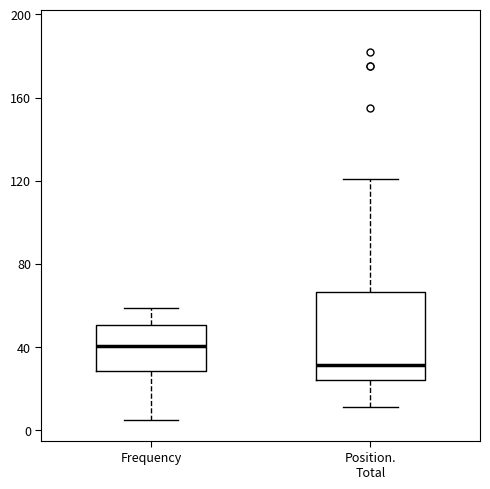

Comparing the boxes themselves (not the whiskers), which one is the tallest?

Position. Total